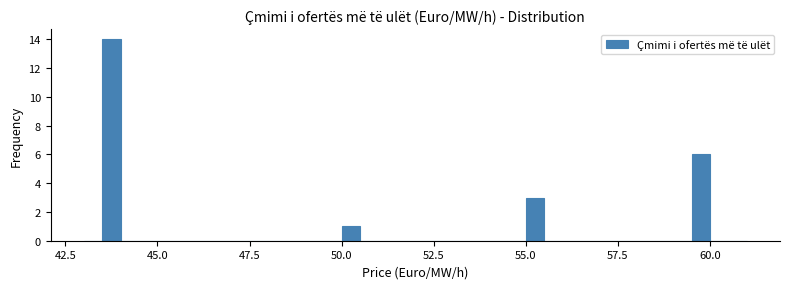

Around what value on the x-axis is the tallest bar? Give the approximate position of its centre, as read against the axis.

44.0